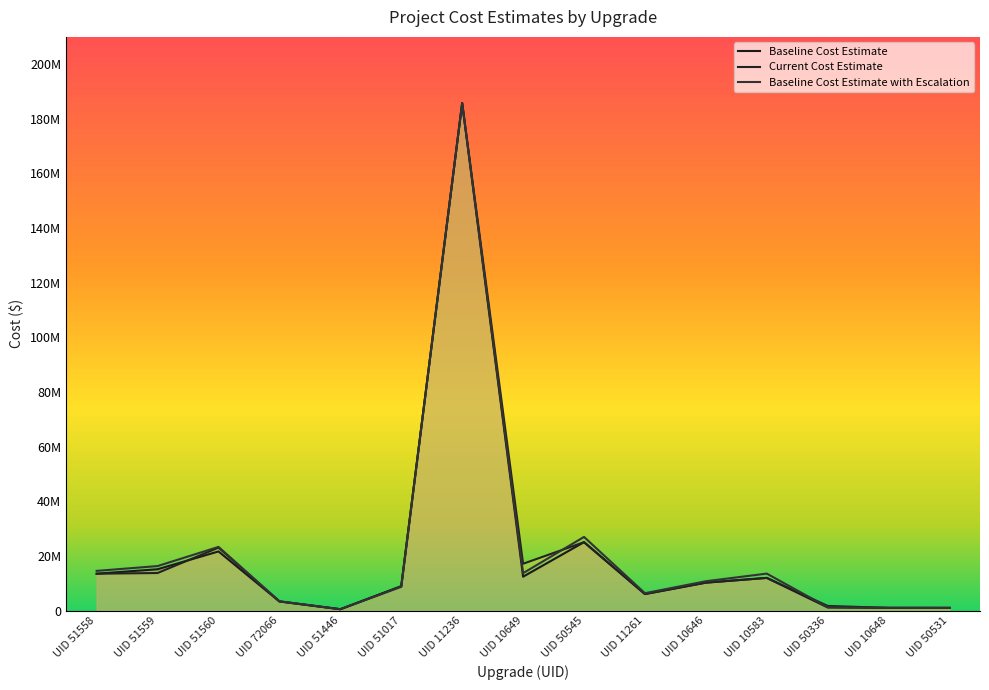

Between UID 11236 and UID 51558, which is larger?

UID 11236